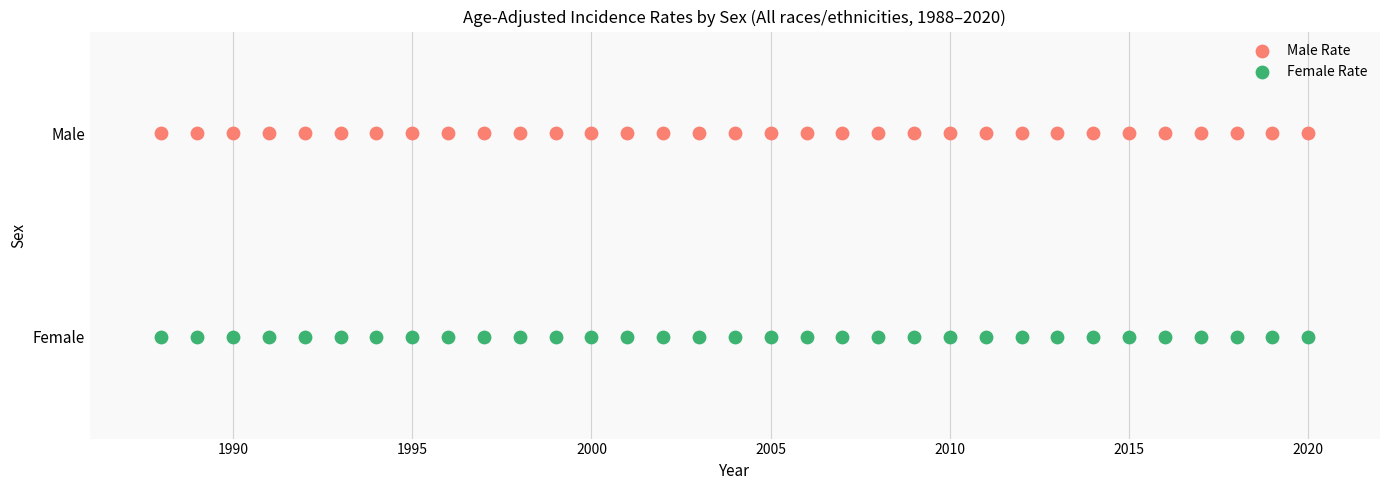

What are all the series names shown in the legend?

Male Rate, Female Rate